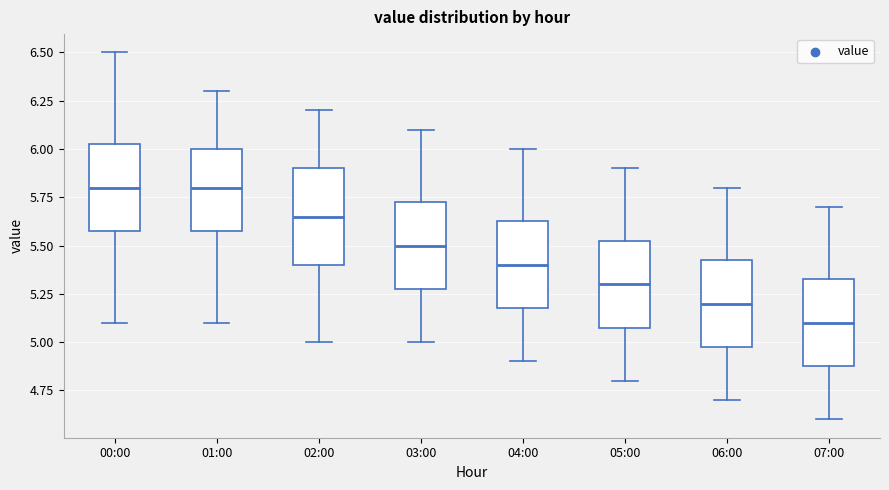

Where does the median line of the box for 04:00 sit on the y-axis? The values are not printed on the chart, so give them approximately, as read against the axis.

5.40